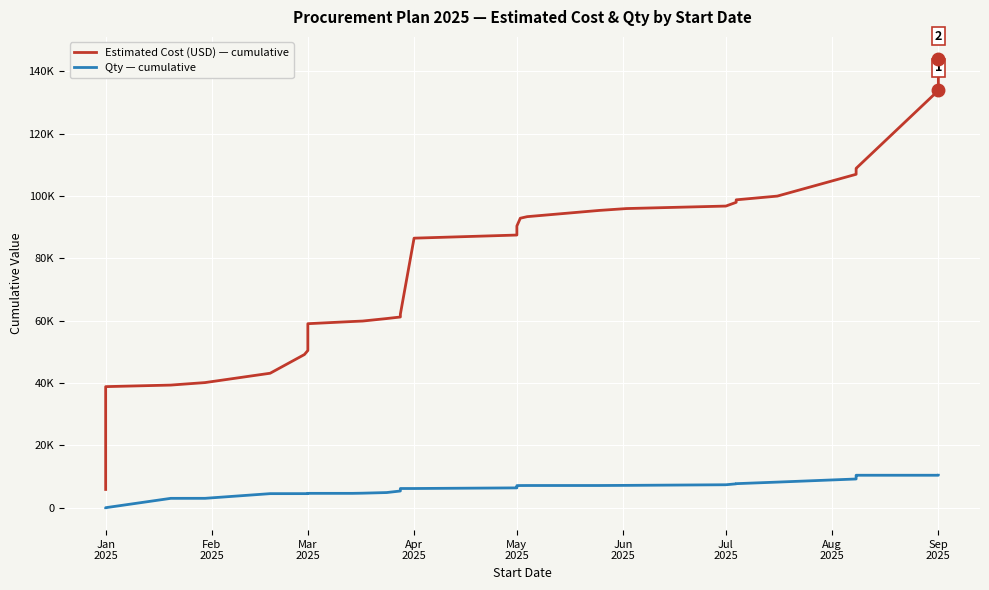

Reading left to right, what are all the values shown in this chart?

Estimated Cost (USD) — cumulative: 5856	7856	27656	38856	39356	40156	43156	49156	50456	51056	51456	52956	53956	55956	57256	59056	59756	59906	60706	61206	62106	86506	87506	88406	89606	90406	92906	93406	95406	96006	96806	98006	98806	100006	107006	108506	108906	133906	143906
Qty — cumulative: 1	2	3	4	3004	3012	4512	4516	4517	4521	4571	4572	4573	4574	4575	4605	4607	4662	4862	5362	6162	6163	6363	6443	6943	7093	7113	7125	7126	7166	7366	7666	7716	8216	9216	10016	10416	10417	10418